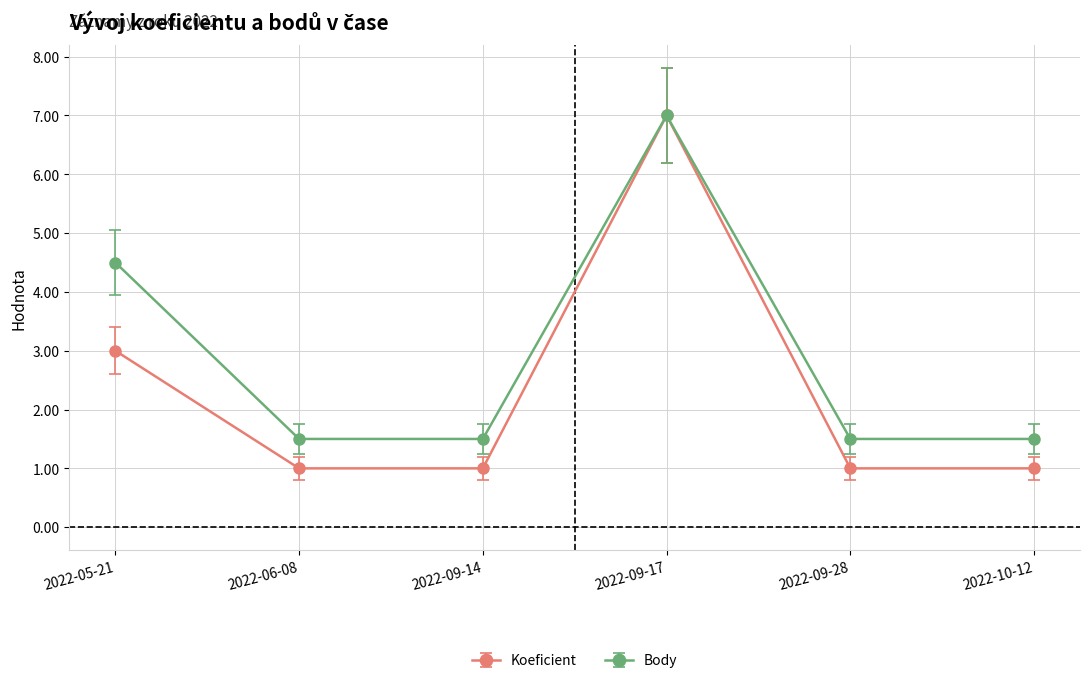

How many categories are shown in the chart?

6